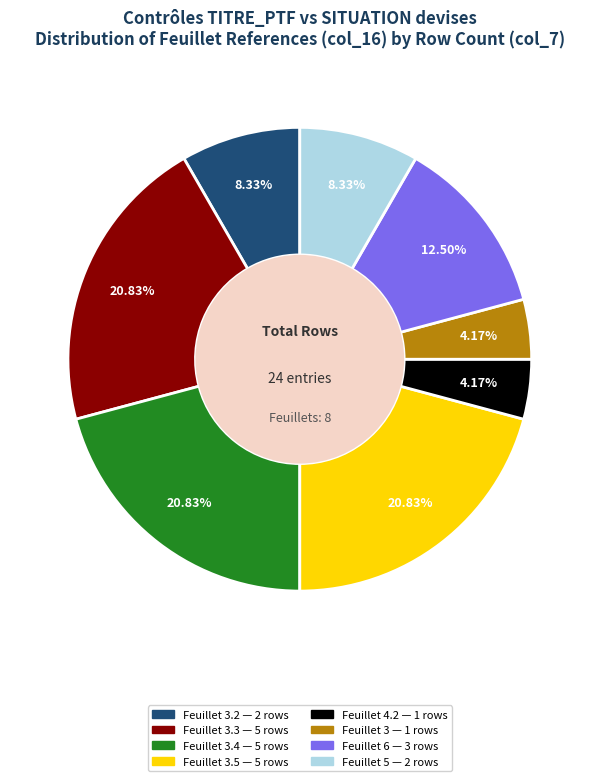

Is there a majority slice in this chart?

No